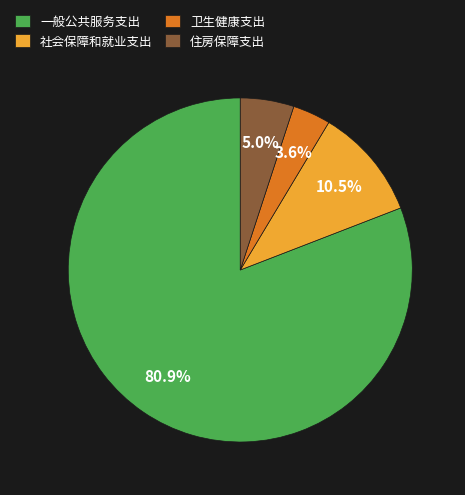

Which slice represents more than half of the pie?

一般公共服务支出